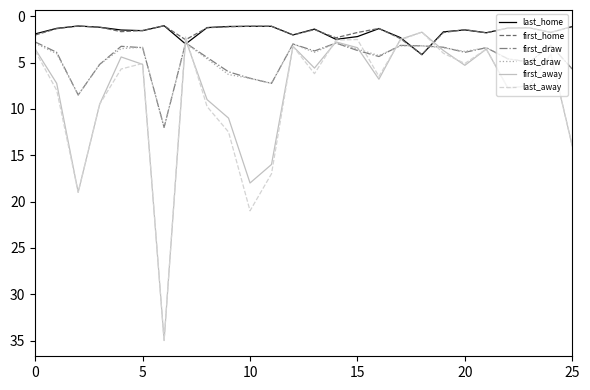

What is the maximum value for first_home?

4.2